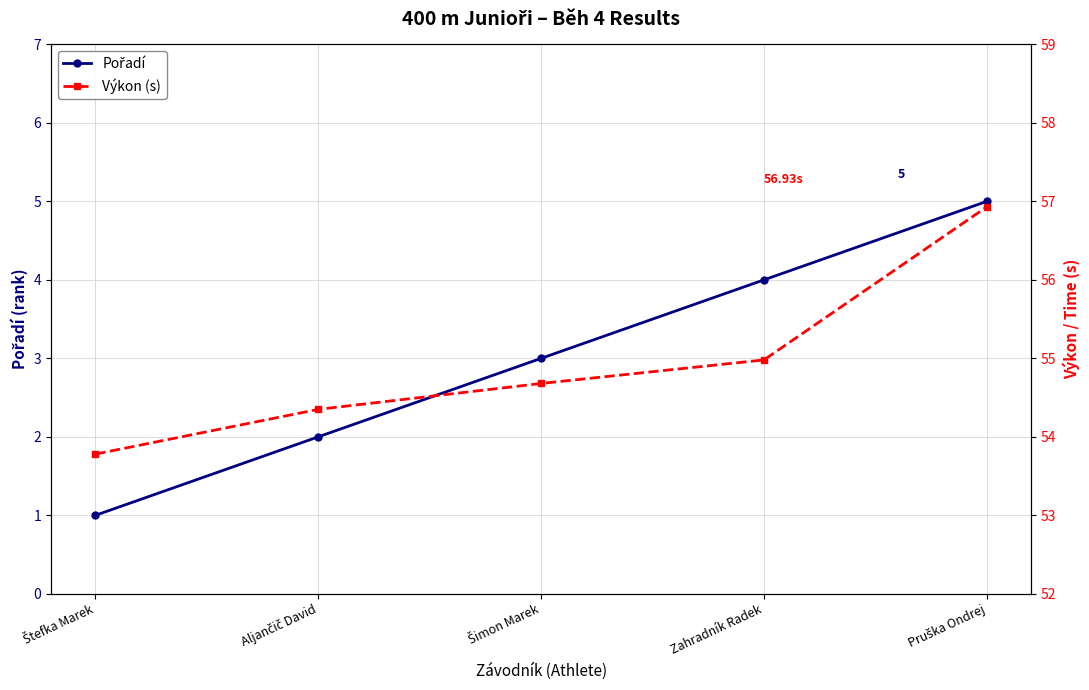

List the series in order of their overall mean, highest first.

Výkon (s), Pořadí